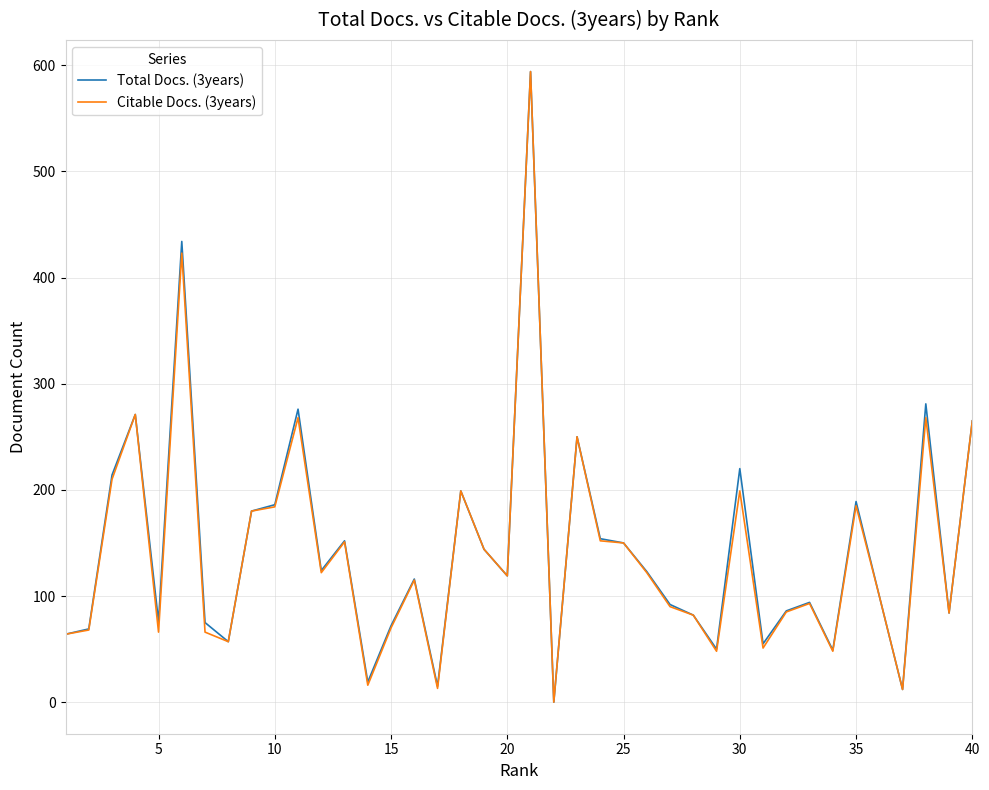

What is the maximum value shown in the chart?

594